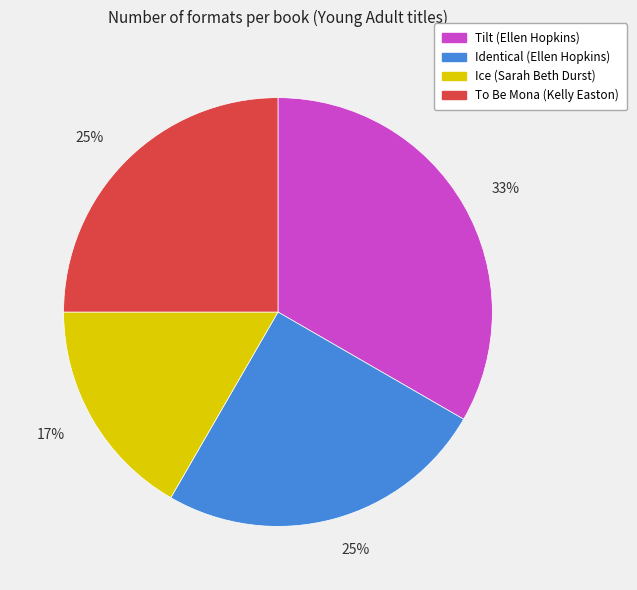

How many slices are in this pie chart?

4